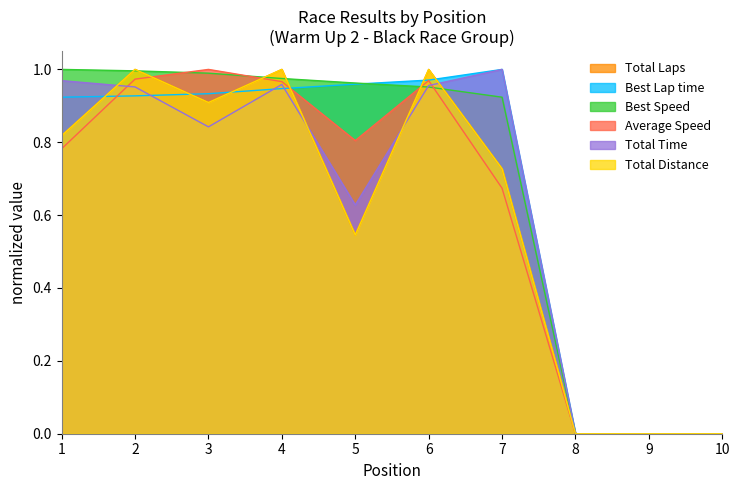

The Total Laps series shows 0.9 at 5. True or false?

False